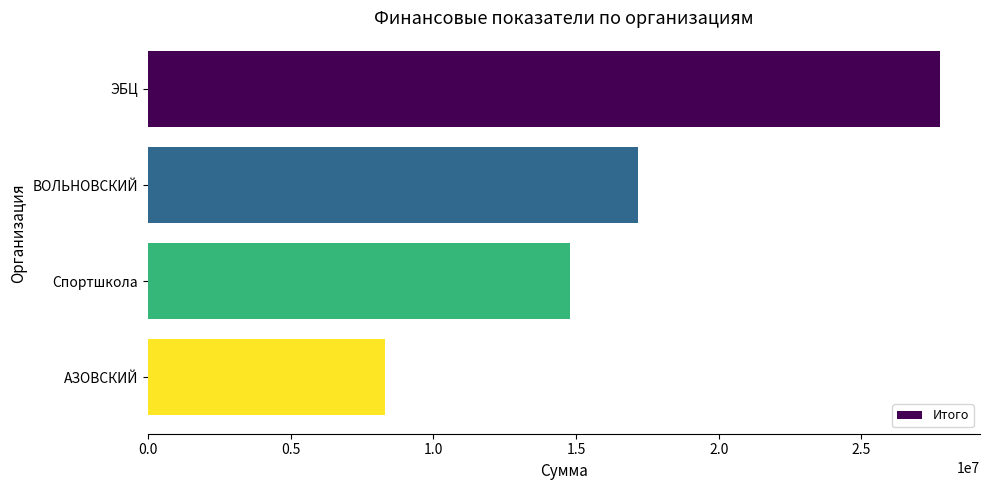

What value does the data have at ВОЛЬНОВСКИЙ?

17184542.3